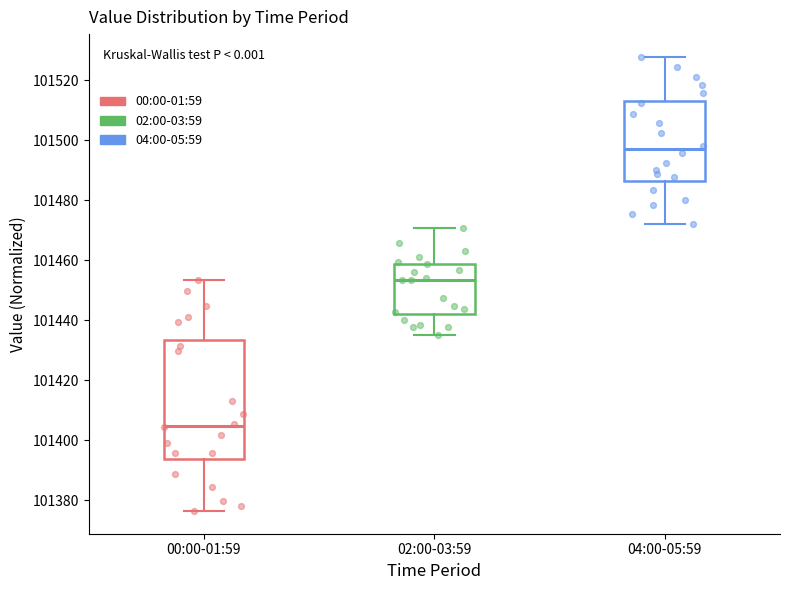

Which box has the lowest median line?

00:00-01:59